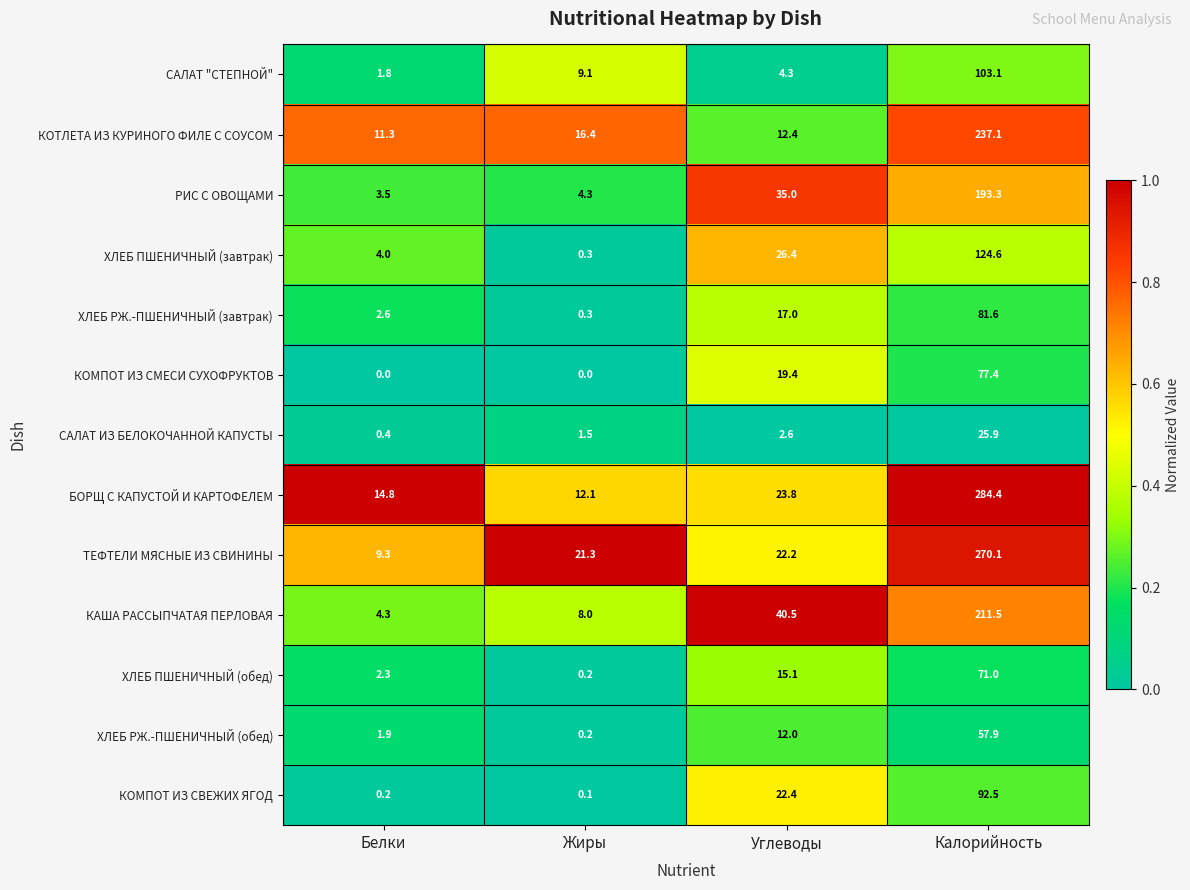

What is the difference between the maximum and minimum values in the БОРЩ С КАПУСТОЙ И КАРТОФЕЛЕМ series?

272.3